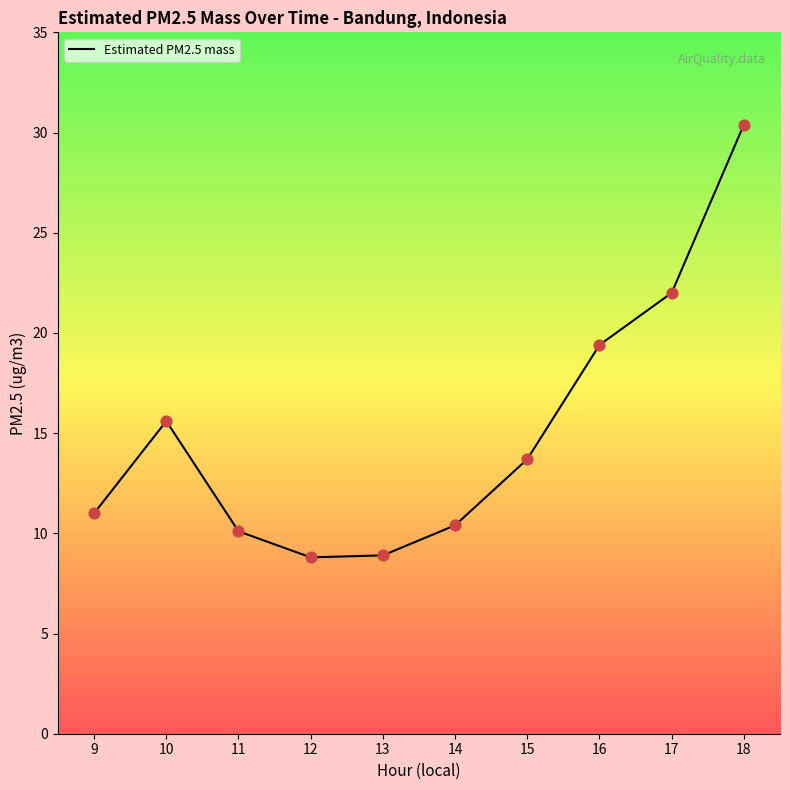

What is the change in value from 13 to 15?

+4.8